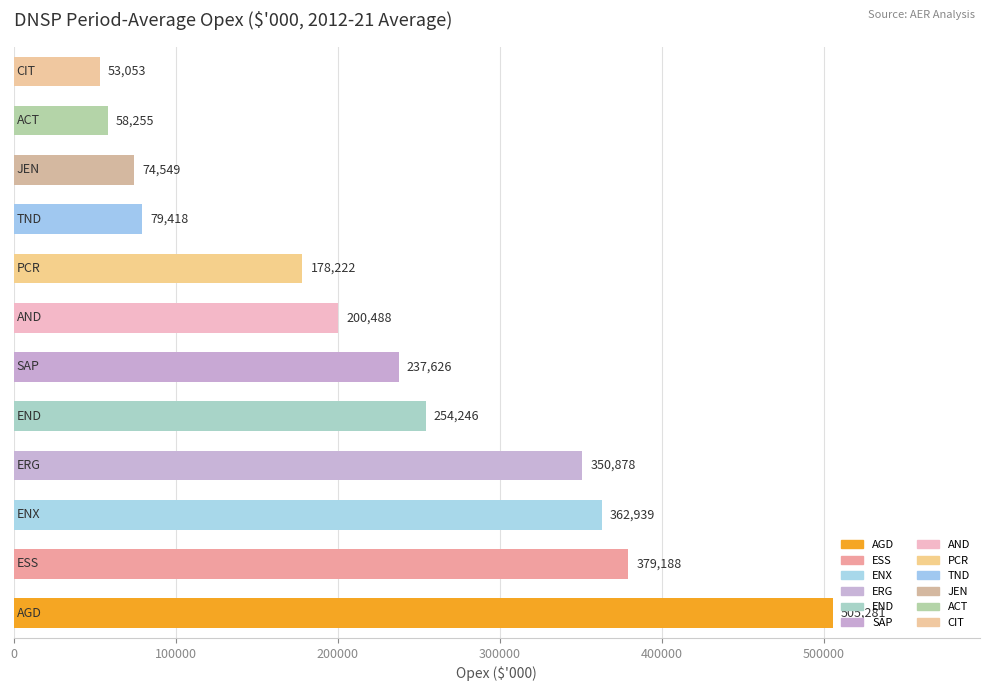

What is the average value?

227845.2